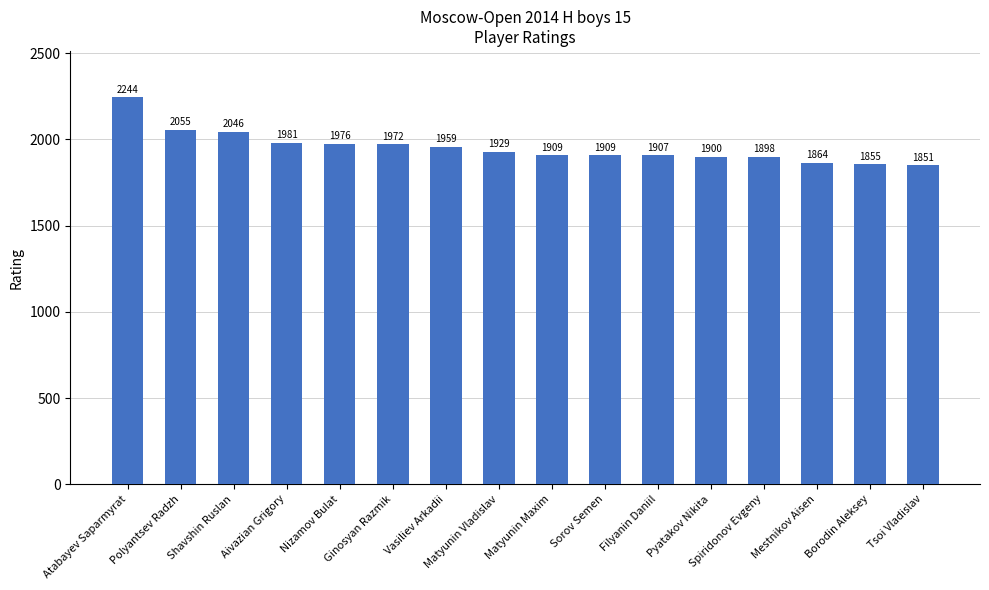

Does the chart contain stacked bars?

No